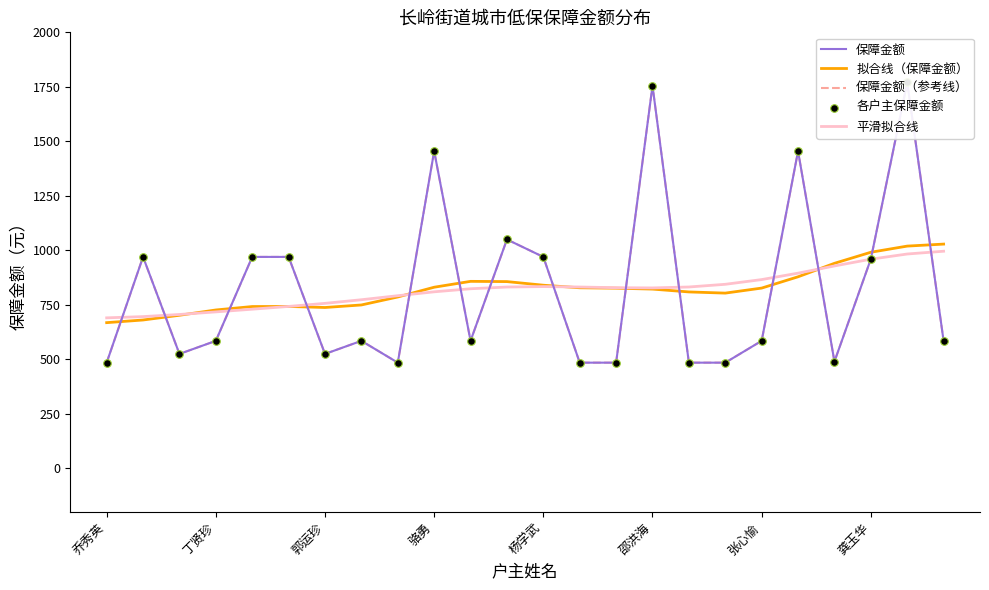

At which category is the sum across all series the highest?

22